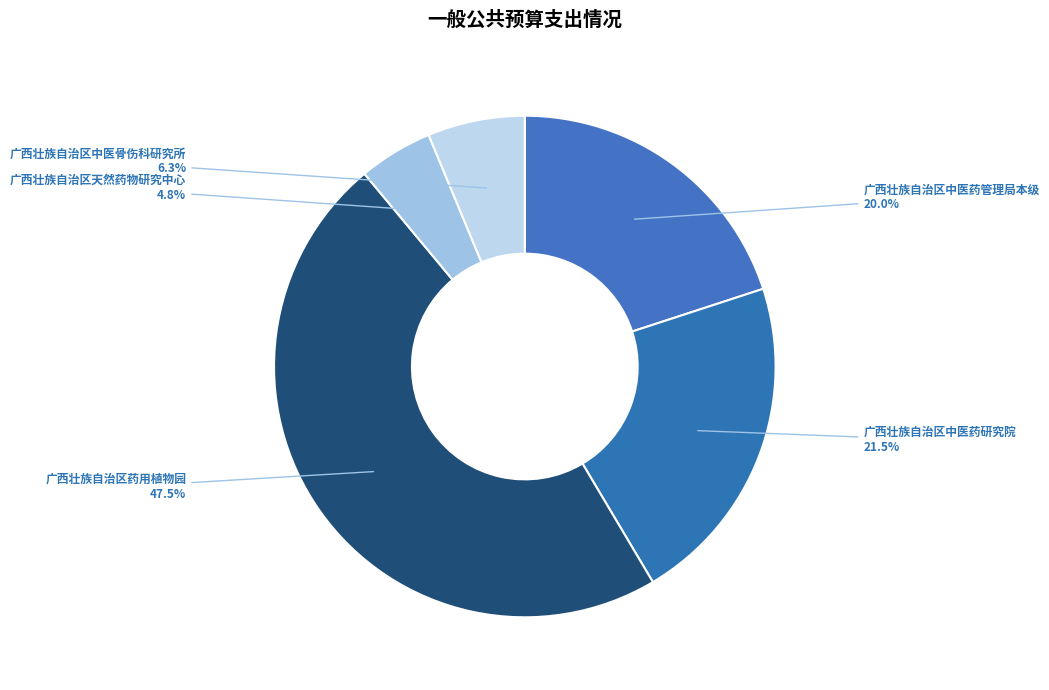

Which has a higher value, 广西壮族自治区中医骨伤科研究所 or 广西壮族自治区药用植物园?

广西壮族自治区药用植物园